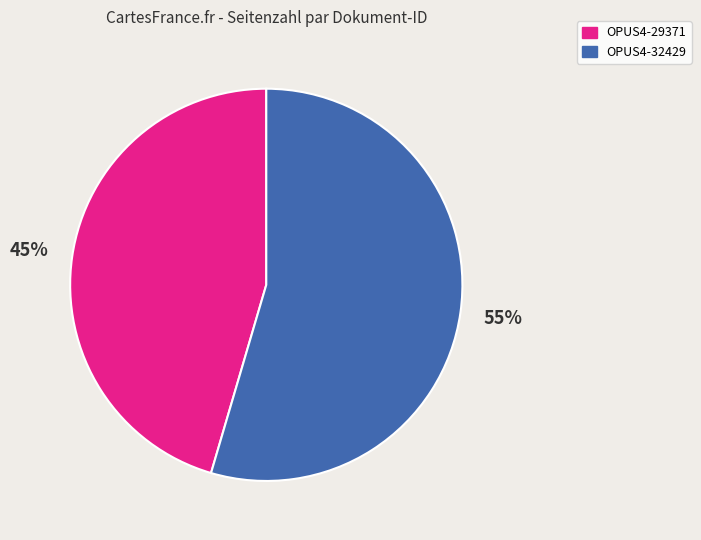

The OPUS4-29371 slice represents 45% of the pie. True or false?

True